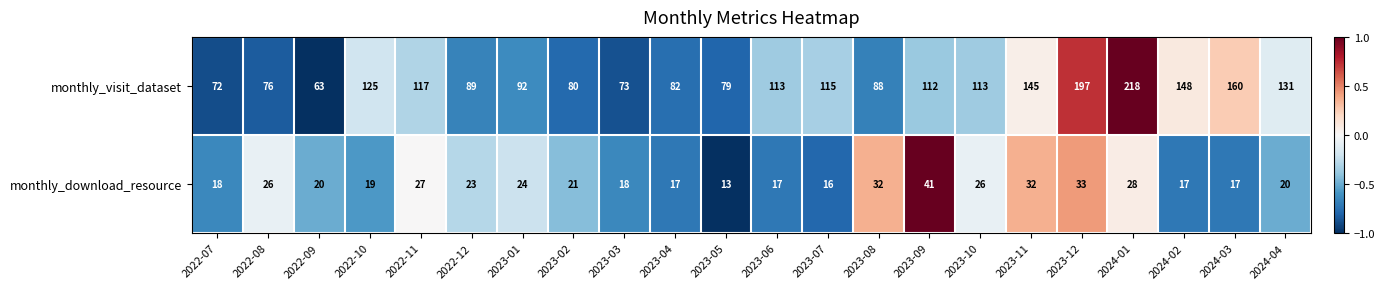

At which category is the sum across all series the highest?

2024-01